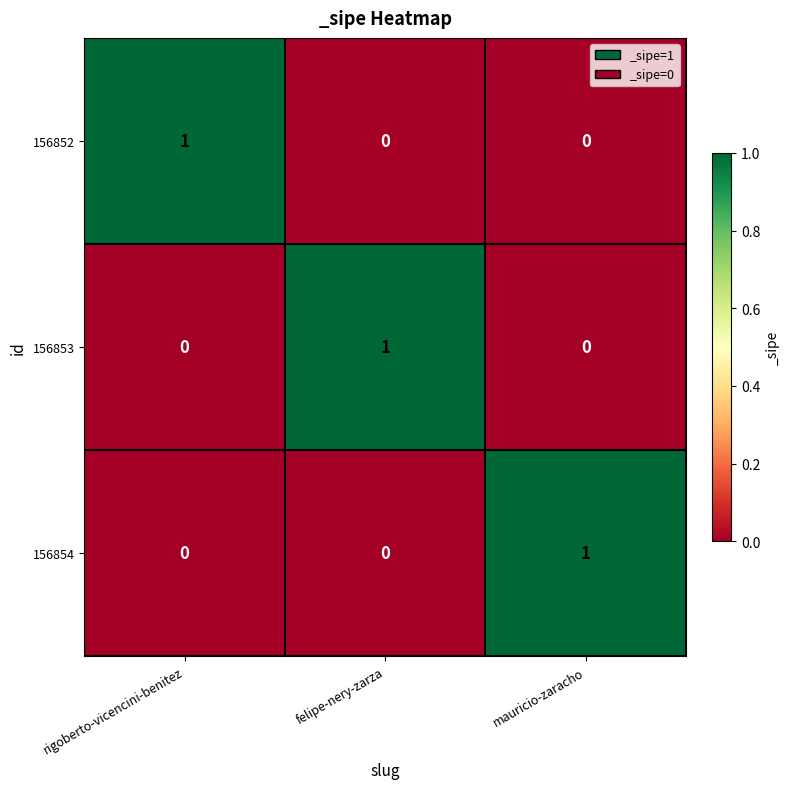

Is the value of 156853 at felipe-nery-zarza greater than the value of 156852 at mauricio-zaracho?

Yes